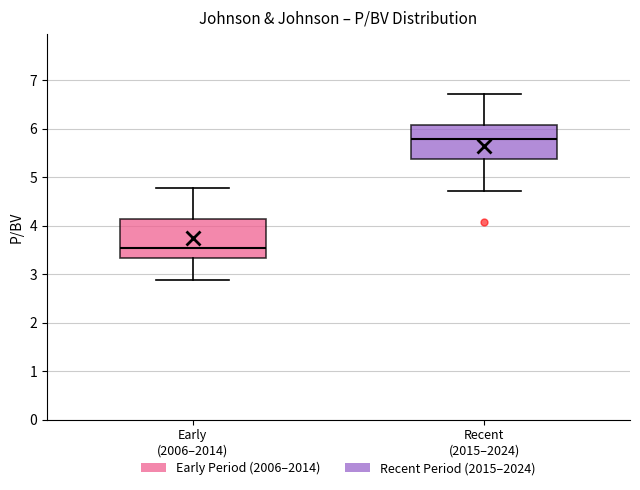

Reading left to right, read every box against the y-axis: the position of its median line, the range the box covers, and the ends of its whiskers. The values are not printed on the chart, so give them approximately, as read against the axis.

Early (2006–2014): median 3.5, box 3.3 to 4.1, whiskers 2.9 to 4.8
Recent (2015–2024): median 5.8, box 5.4 to 6.1, whiskers 4.7 to 6.7